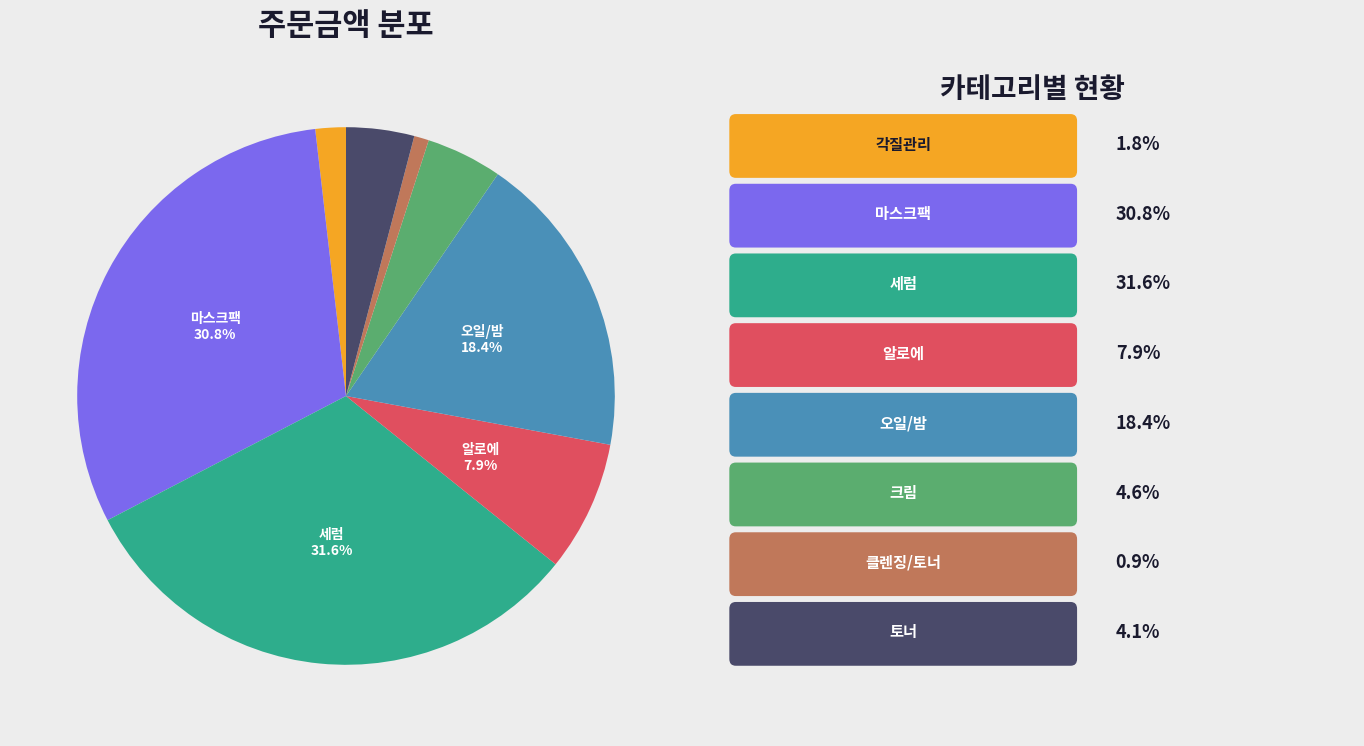

Is there any slice that represents more than half of the pie?

No